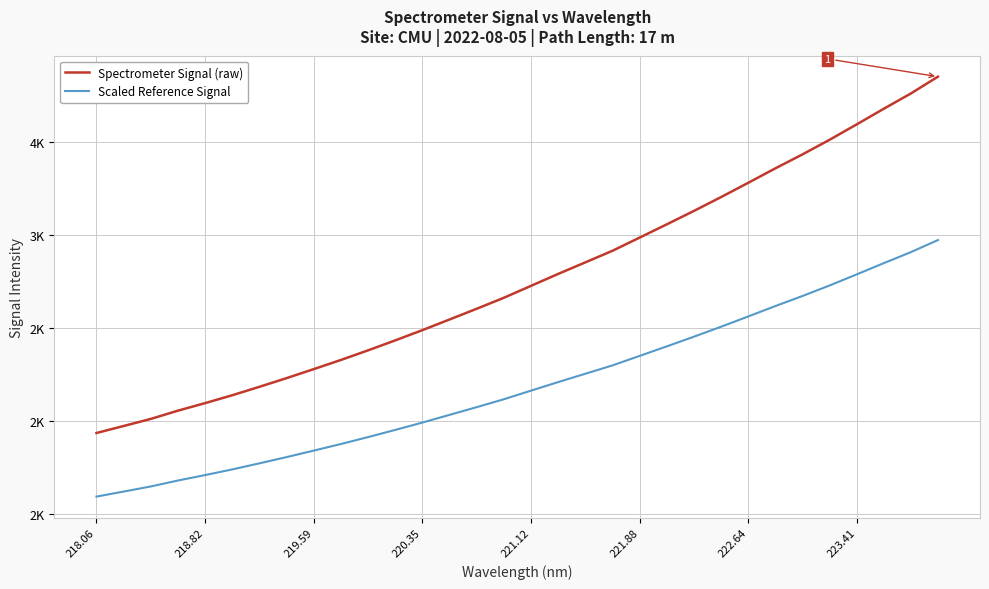

Rank the series by their average value, from lowest to highest.

Scaled Reference Signal, Spectrometer Signal (raw)